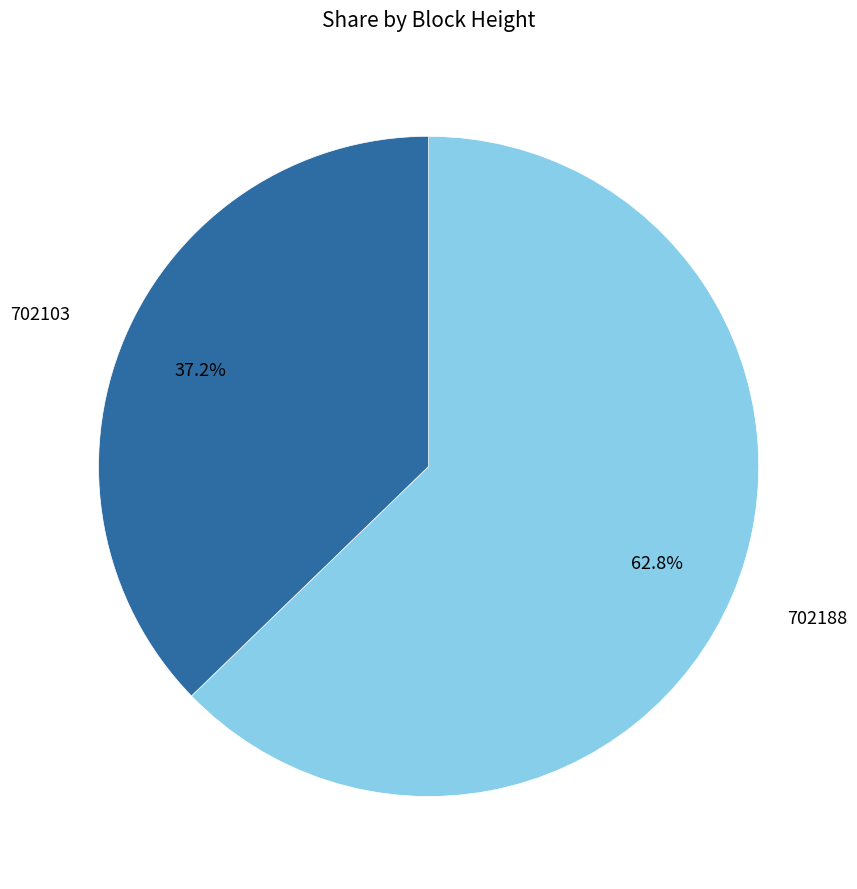

Is there any slice that represents more than half of the pie?

Yes